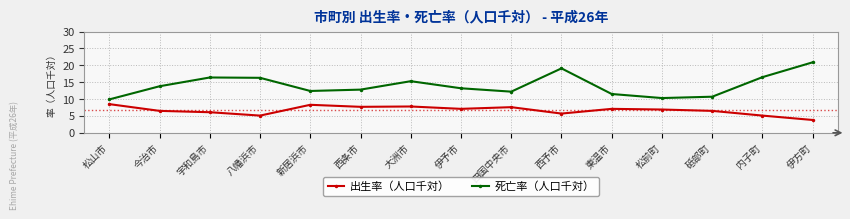

What is the approximate value of 出生率（人口千対） at 西予市?

5.7